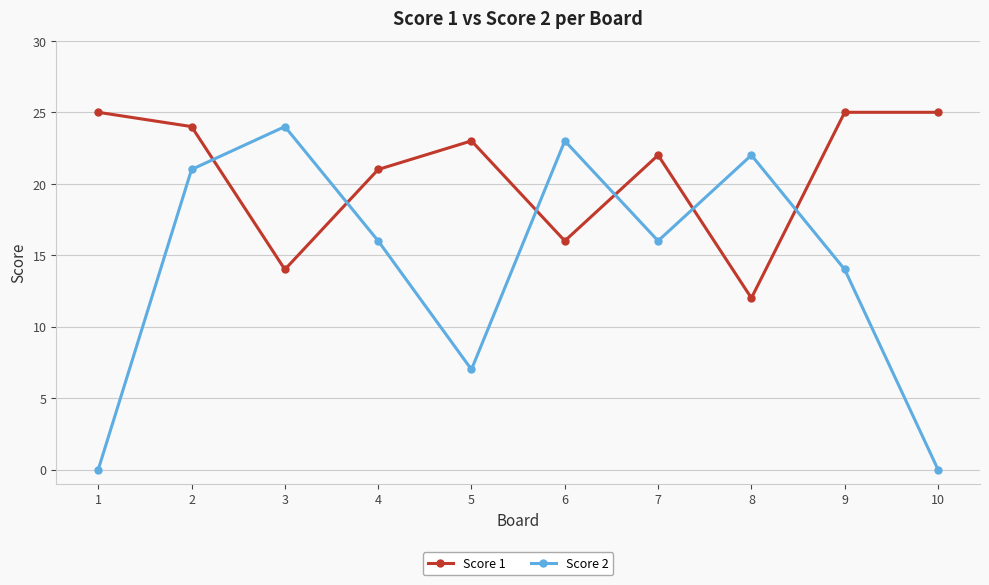

Does the chart have visible grid lines?

Yes